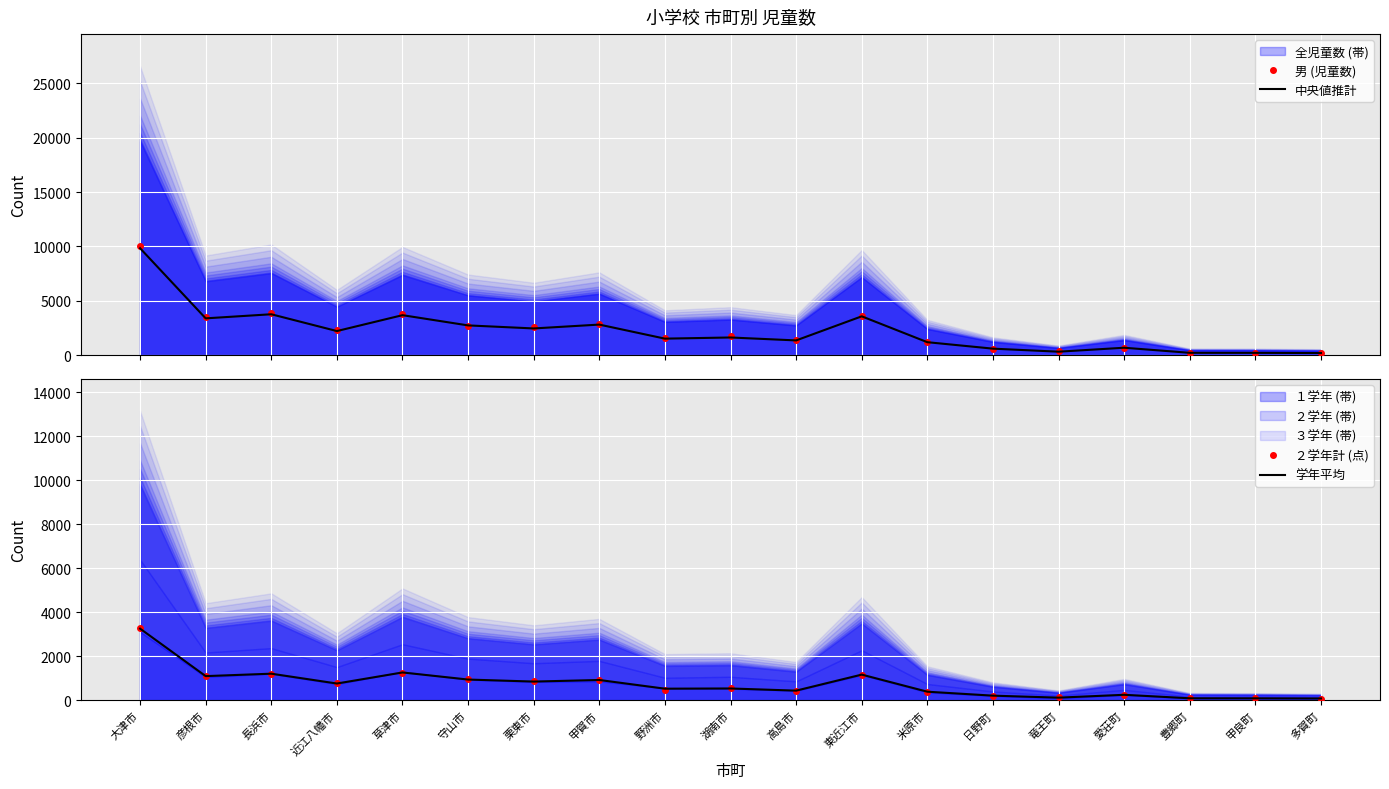

At which category does the chart reach its minimum across all series?

多賀町